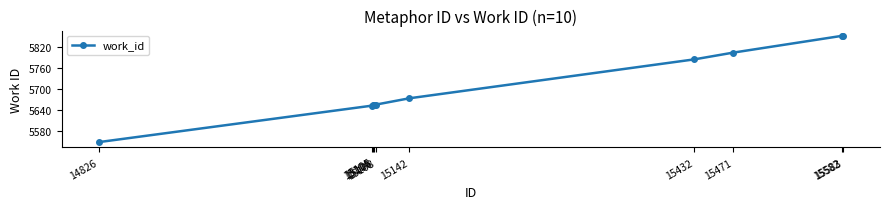

What is the value of the 7th point from the left?

5784